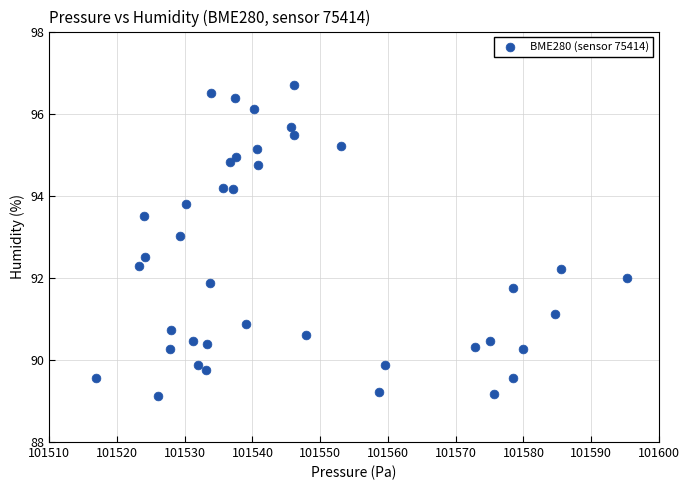

What is the range of Y values (max minus min)?

7.6